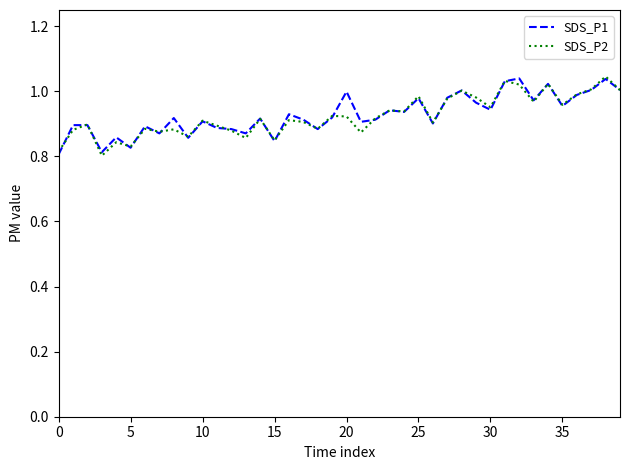

What are all the series names shown in the legend?

SDS_P1, SDS_P2